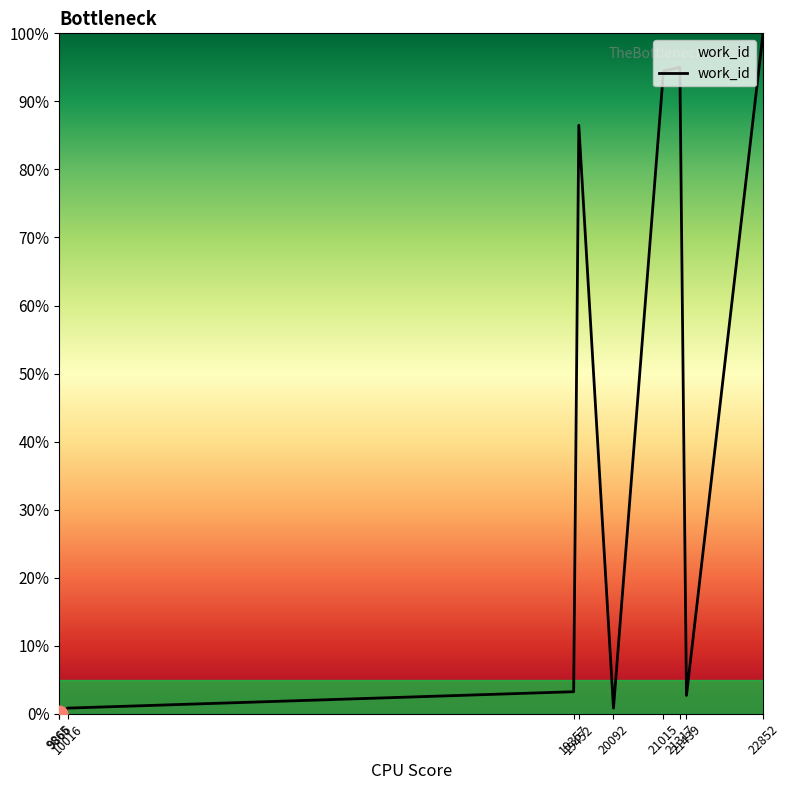

What is the change in value from 19452 to 21439?

-83.8